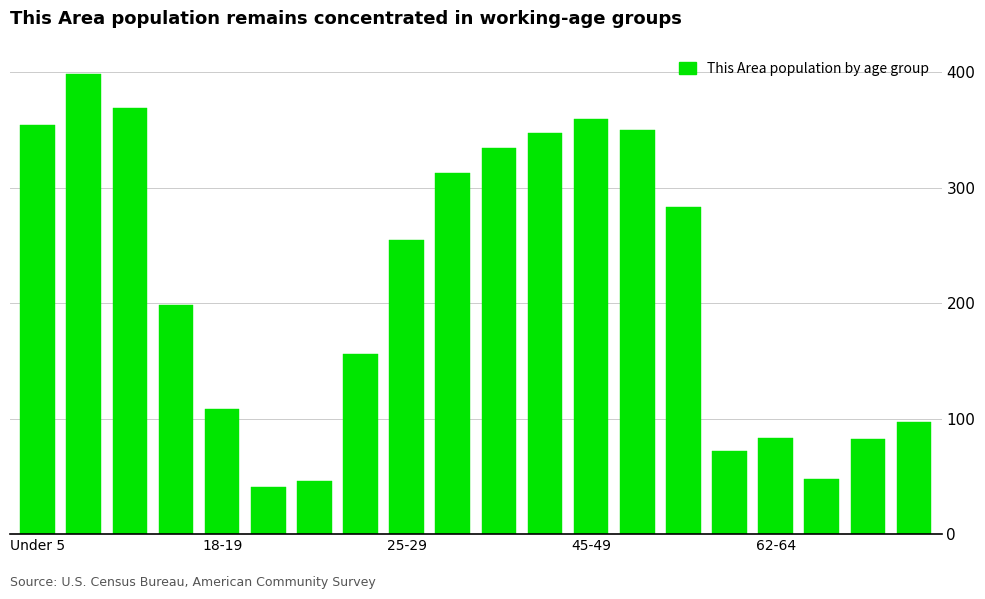

What is the value of the 16th bar from the left?

72